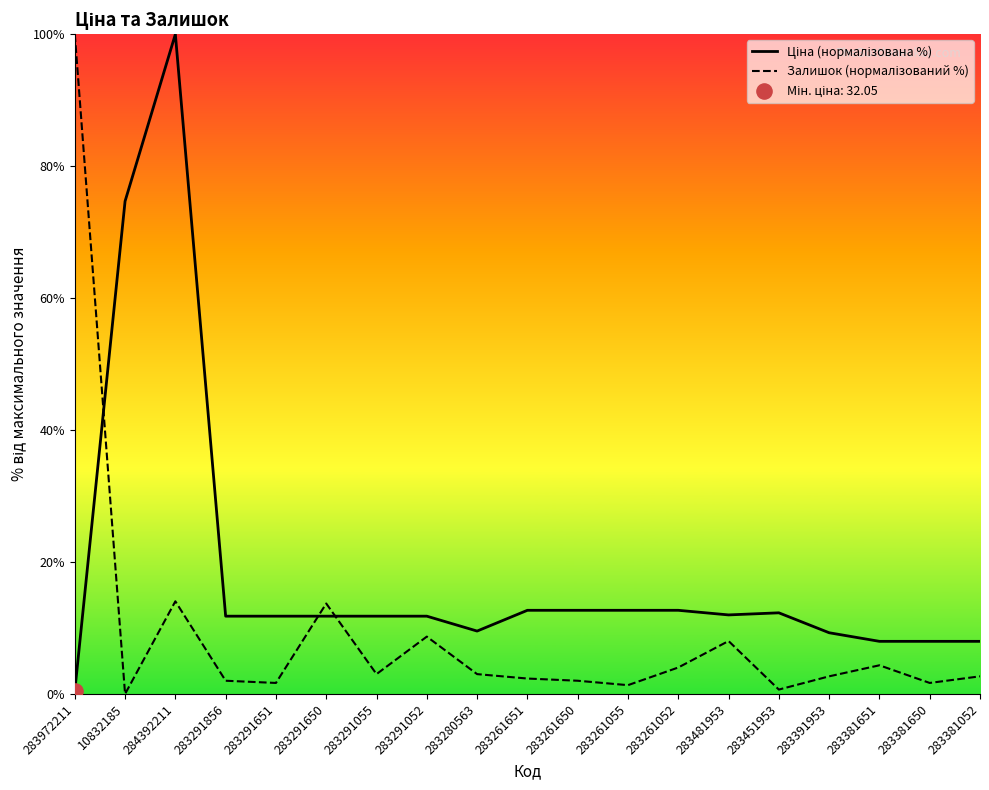

Which series contains the lowest Y value?

Залишок (нормалізований %)